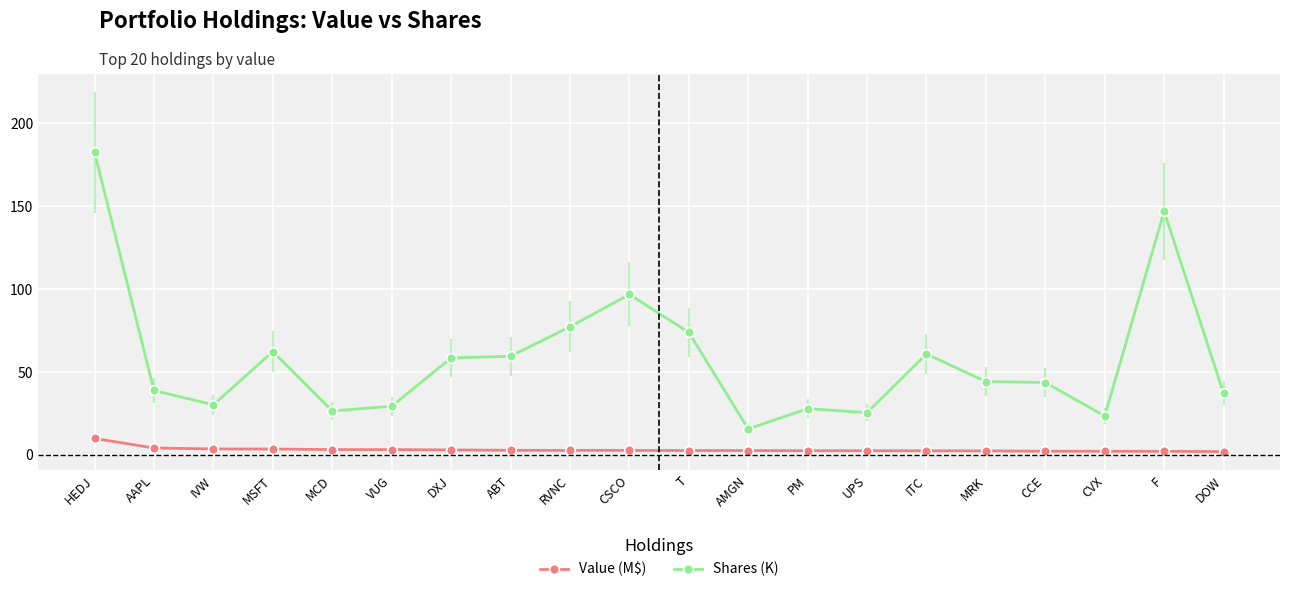

At which label does Value (M$) reach its peak?

HEDJ